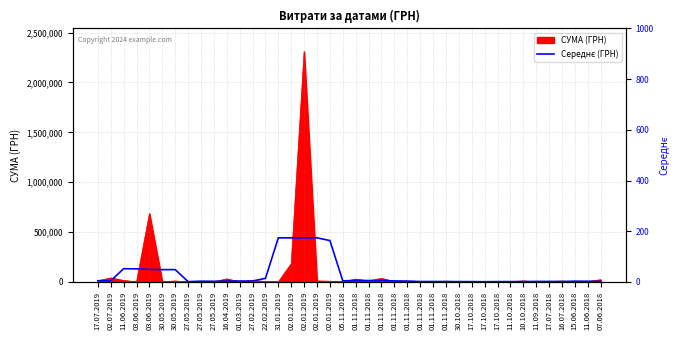

Which category has the lowest value across all series?

17.10.2018